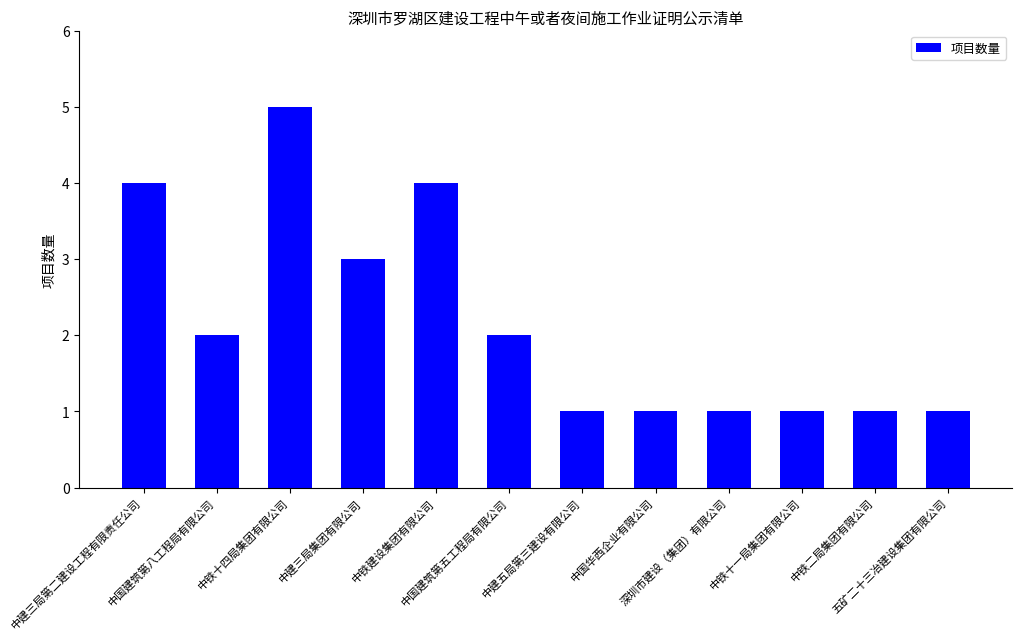

True or false: the data shows 0 at 中铁十一局集团有限公司.

False